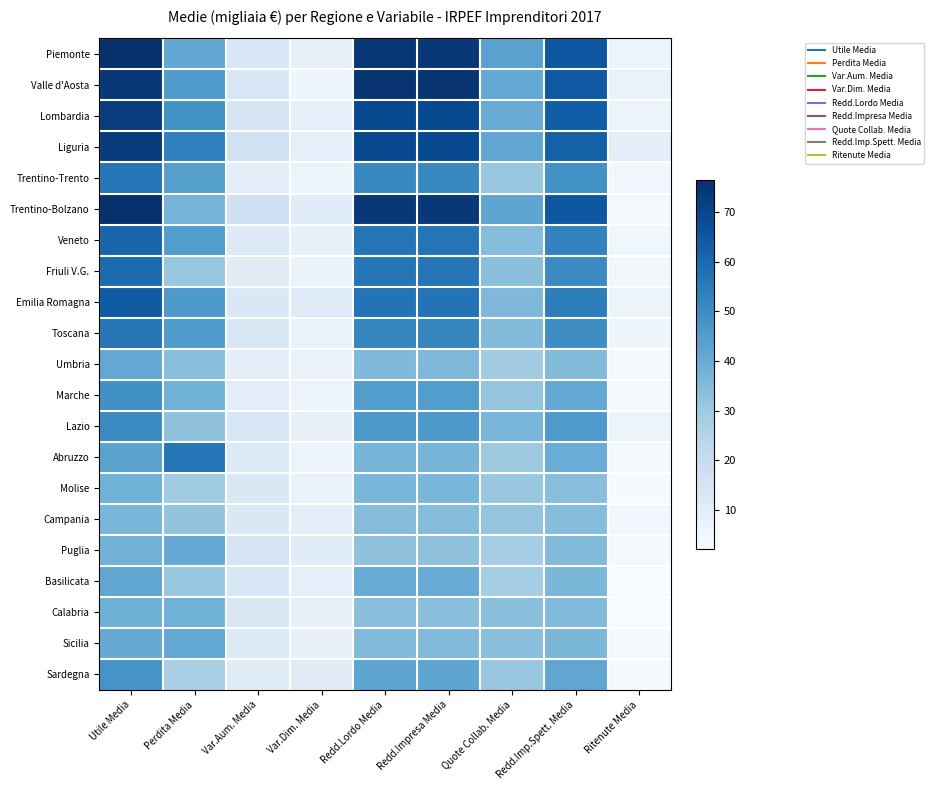

Between Redd.Lordo Media and Redd.Impresa Media, which is larger?

Redd.Lordo Media